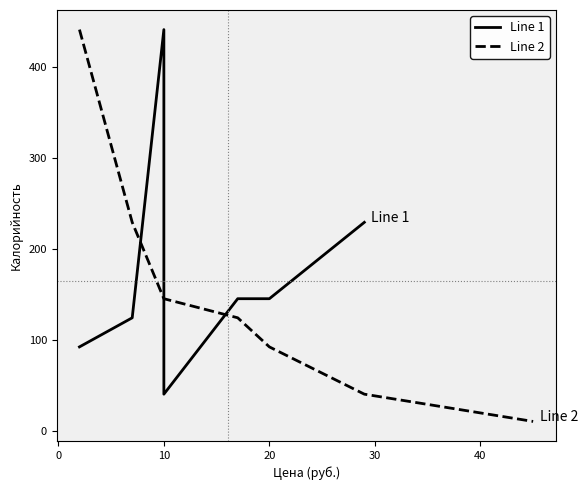

What is the lowest value of the Line 2 series?

10